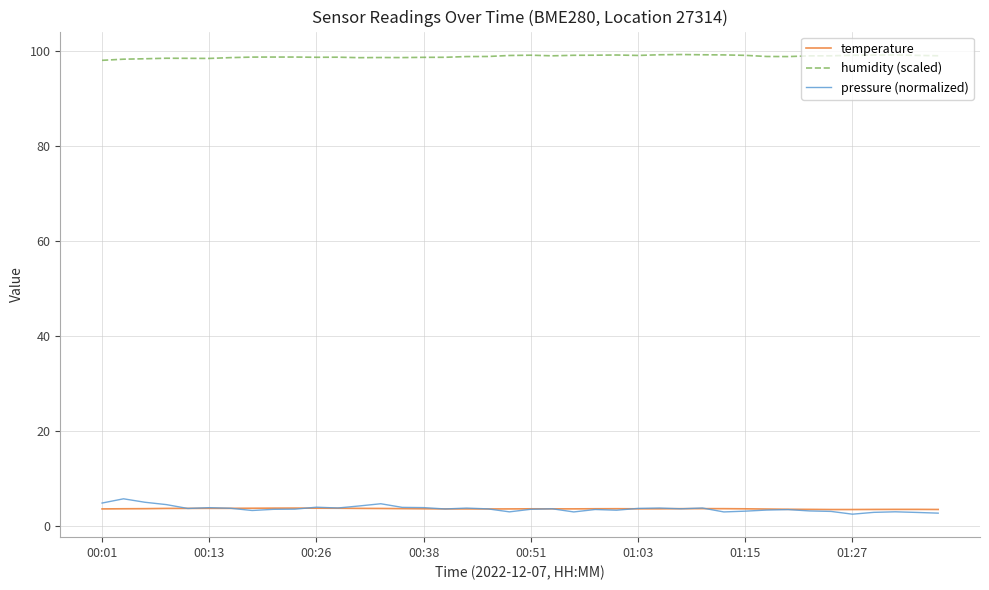

True or false: temperature and humidity (scaled) intersect in this chart.

False